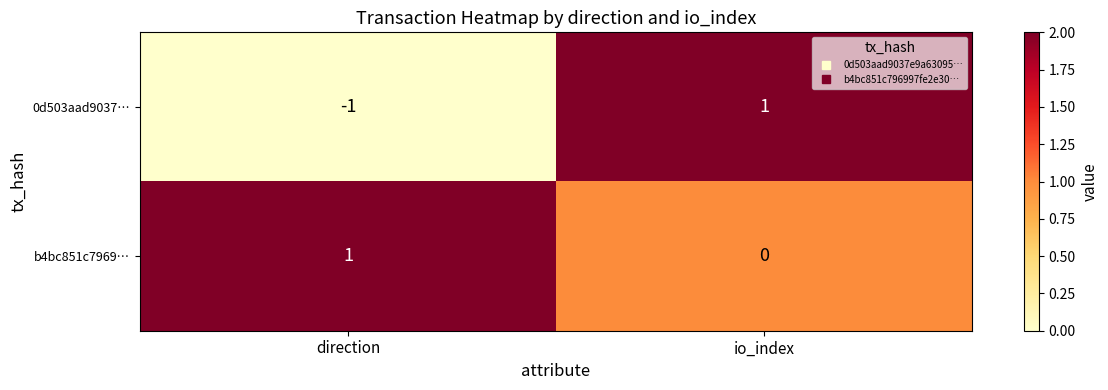

List the series in order of their overall mean, highest first.

b4bc851c7969…, 0d503aad9037…